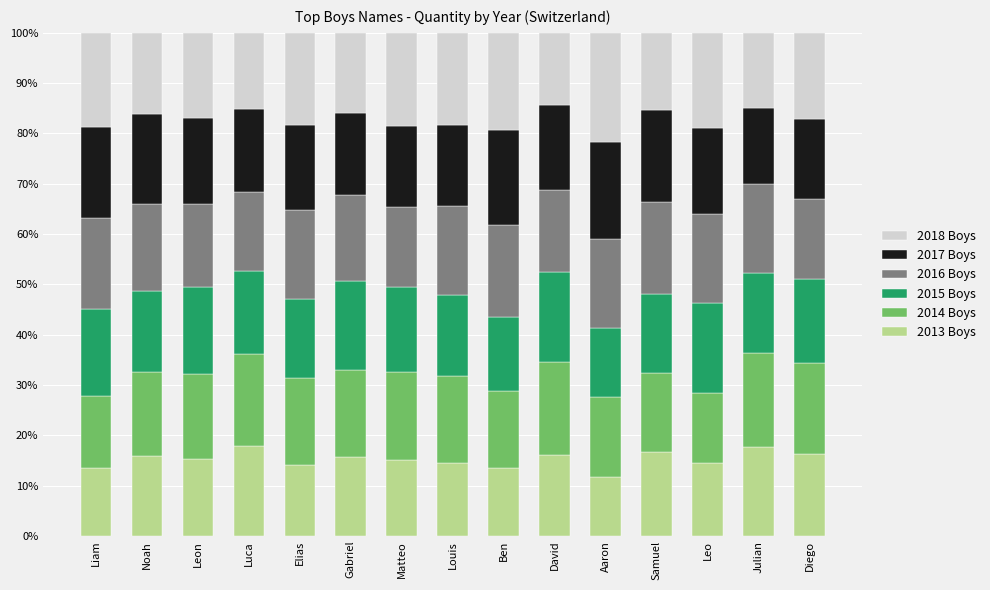

True or false: 2013 Boys has a value of 17.8 at Julian.

True